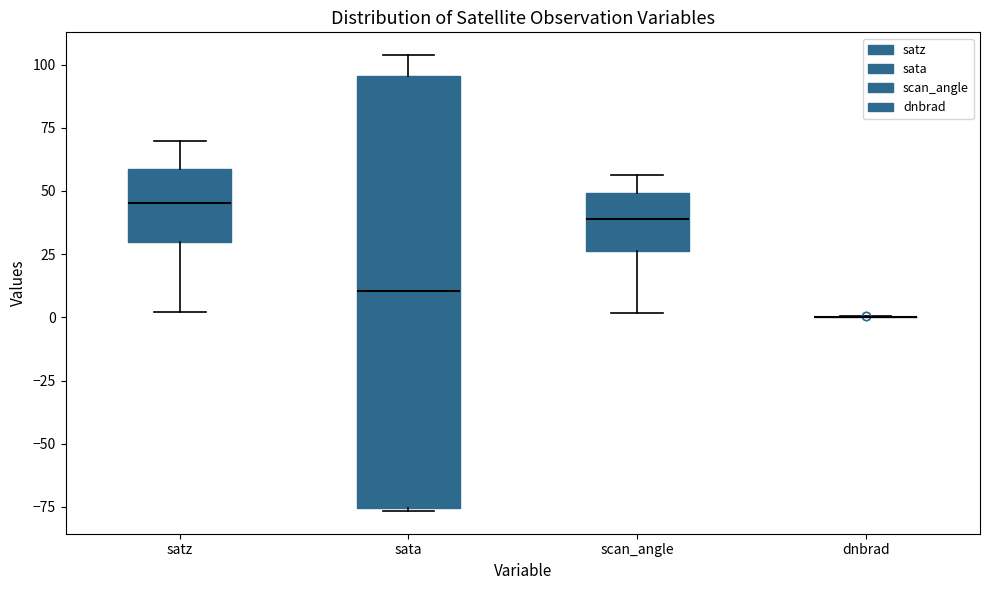

Where does the median line of the box for sata sit on the y-axis? The values are not printed on the chart, so give them approximately, as read against the axis.

10